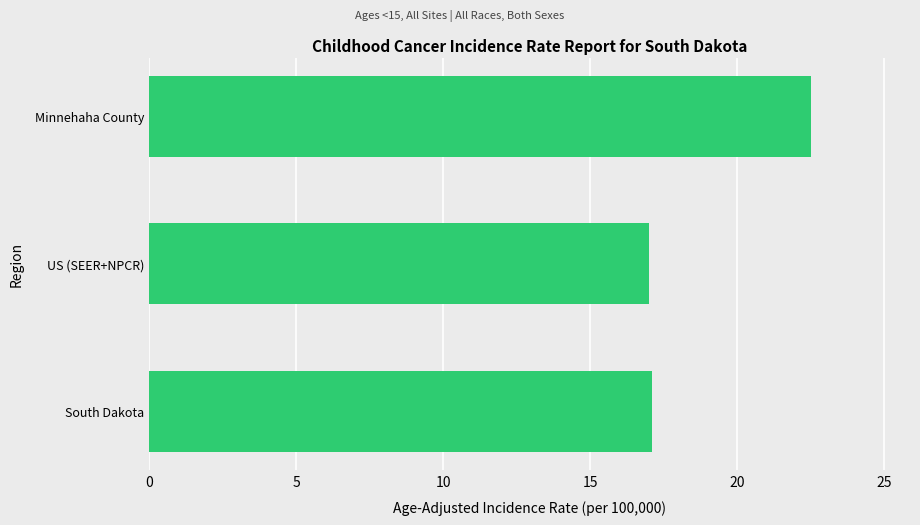

What is the sum of all values?

56.6